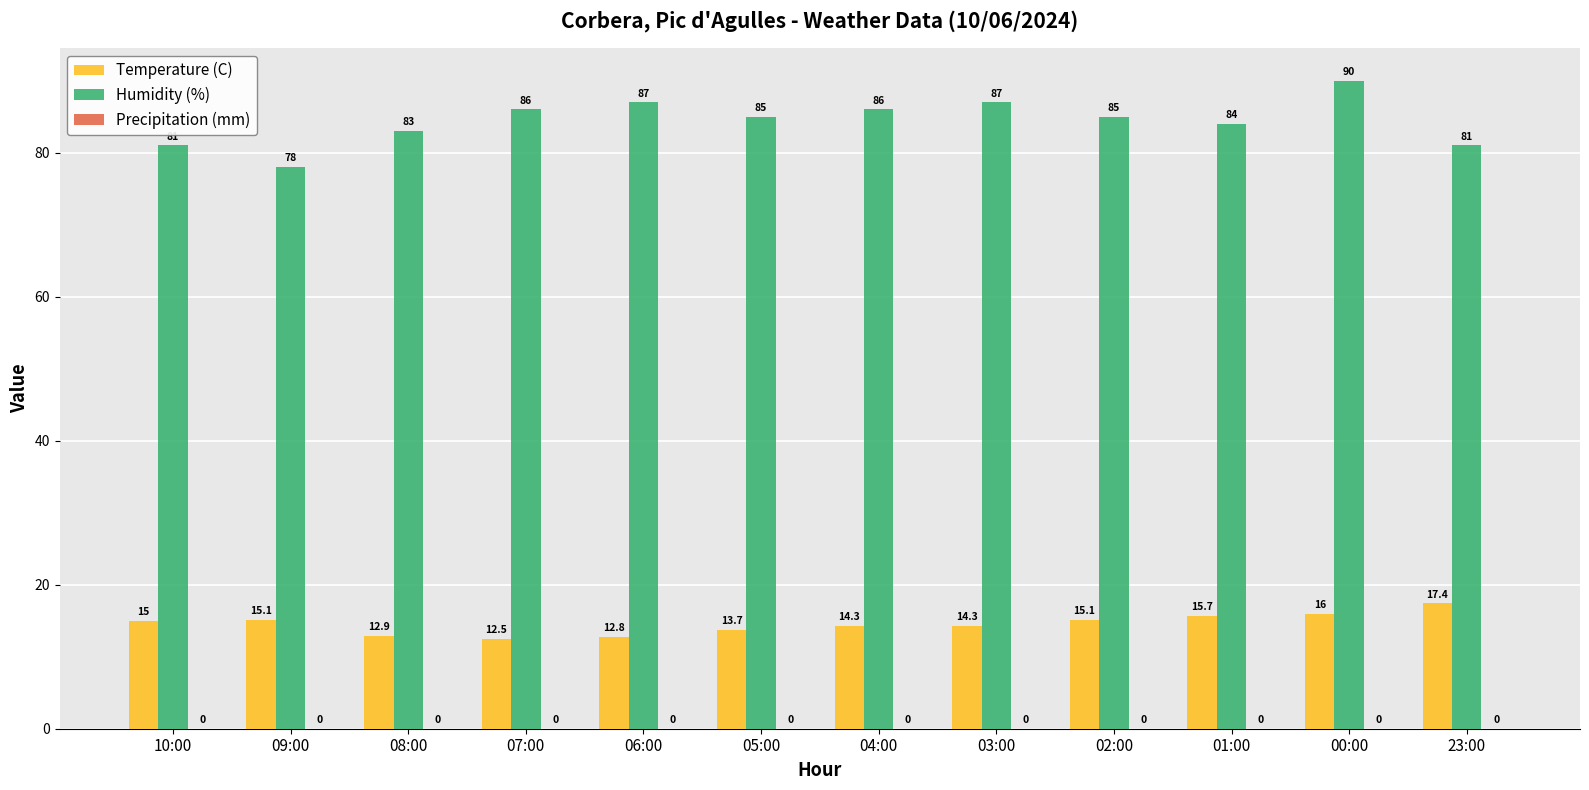

The value of Humidity (%) at 01:00 is 123.4. True or false?

False